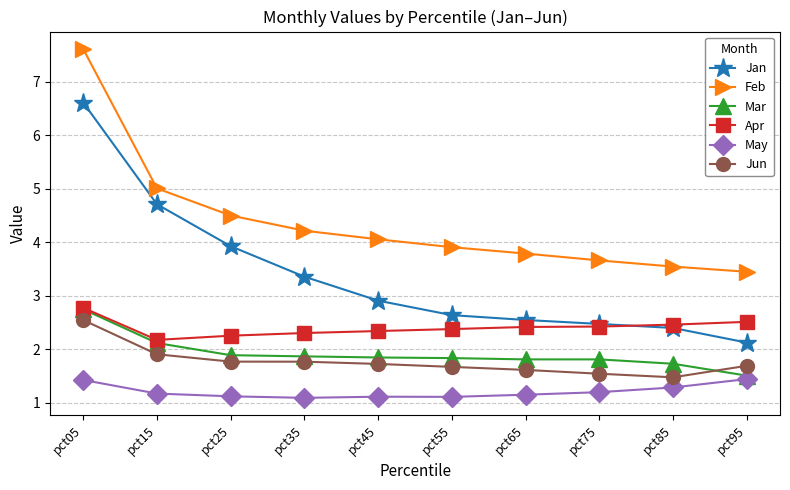

What is the highest value of the Apr series?

2.8